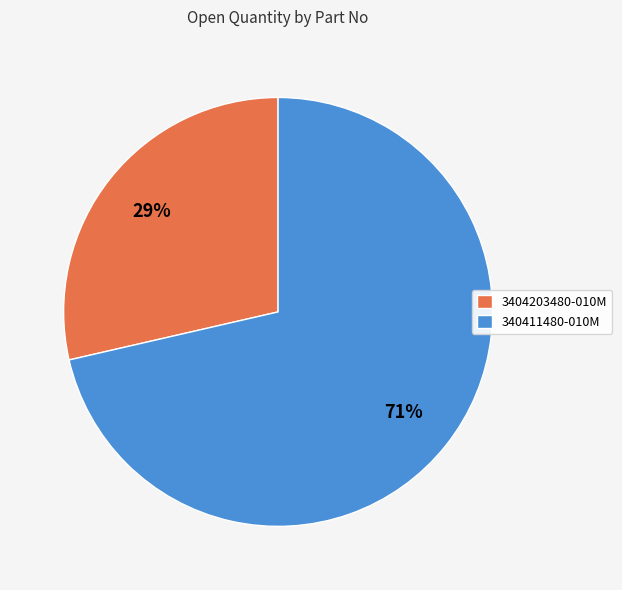

To the nearest percent, what percentage of the pie is 340411480-010M?

71%